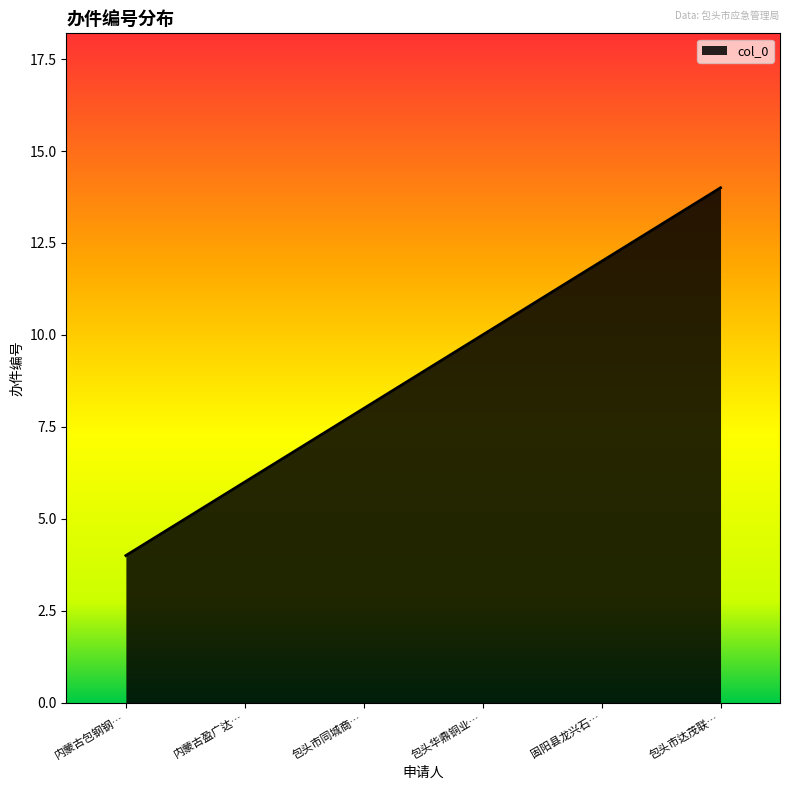

What is the minimum value shown in the chart?

4